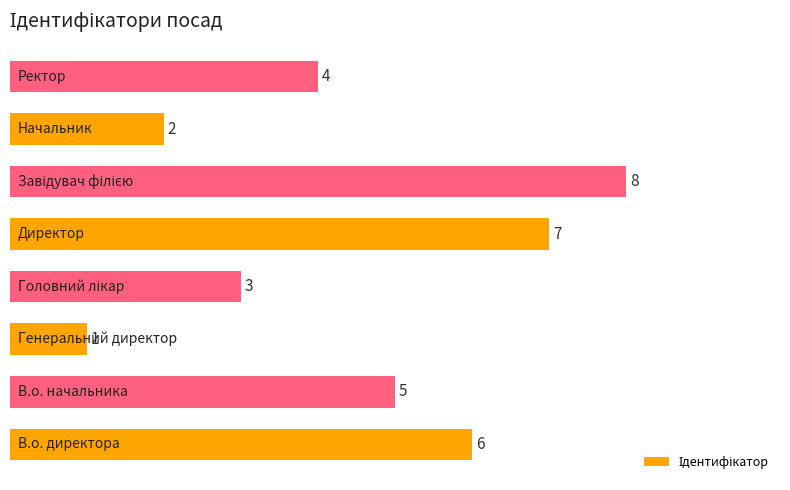

What is the greatest value displayed?

8